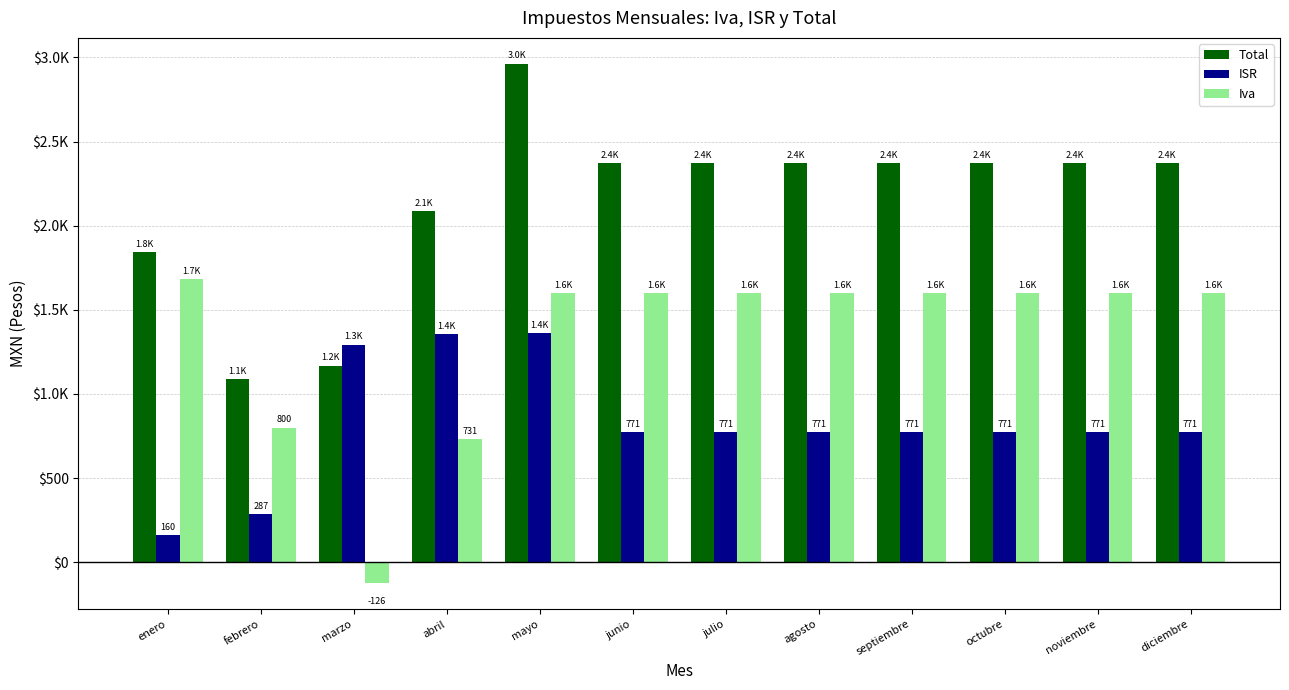

What is the difference between the maximum and minimum values in the Iva series?

1808.5